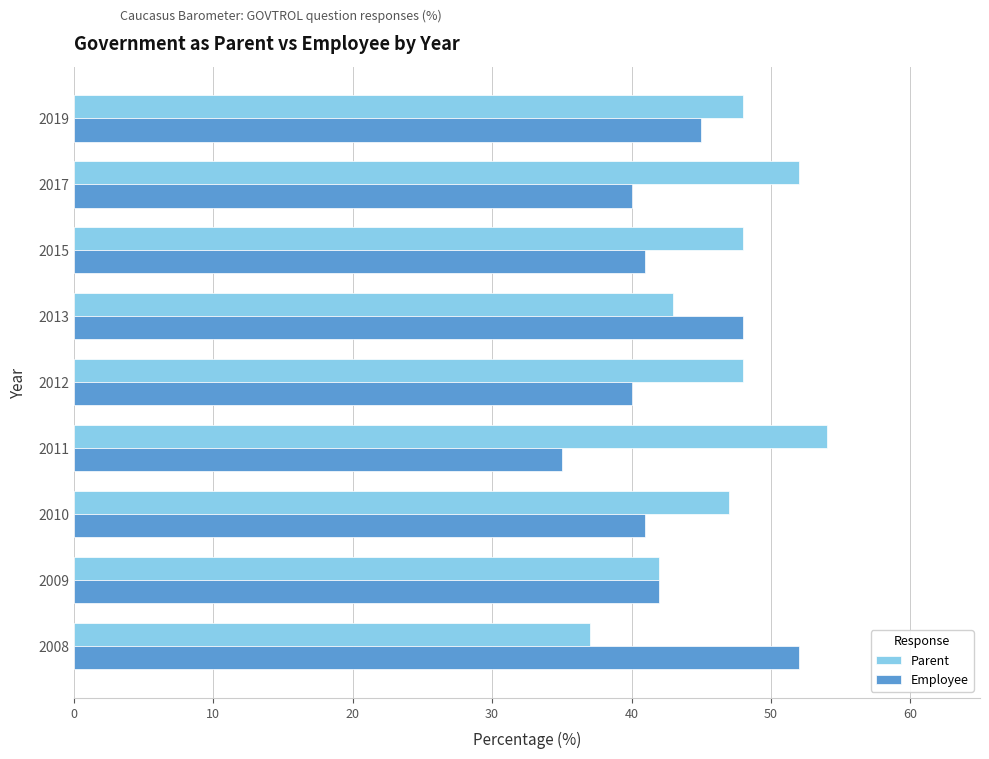

Rank the series by their average value, from lowest to highest.

Employee, Parent